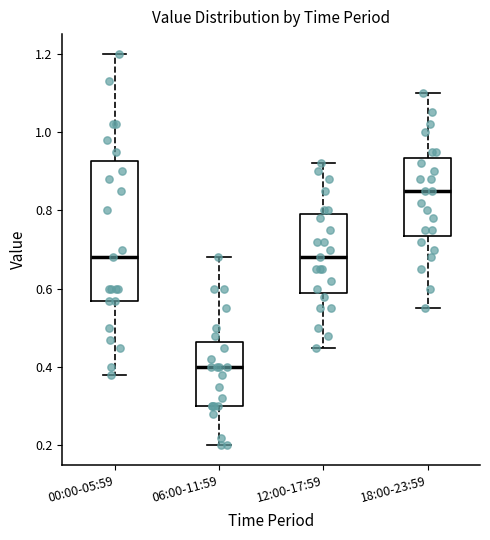

Reading left to right, transcribe this box plot: for each box, give where its median line is, the range the box spans, and where its two whiskers end, as read against the y-axis. The values are not printed on the chart, so give them approximately, as read against the axis.

00:00-05:59: median 0.68, box 0.58 to 0.92, whiskers 0.38 to 1.20
06:00-11:59: median 0.40, box 0.30 to 0.46, whiskers 0.20 to 0.68
12:00-17:59: median 0.68, box 0.60 to 0.80, whiskers 0.46 to 0.92
18:00-23:59: median 0.86, box 0.74 to 0.94, whiskers 0.56 to 1.10